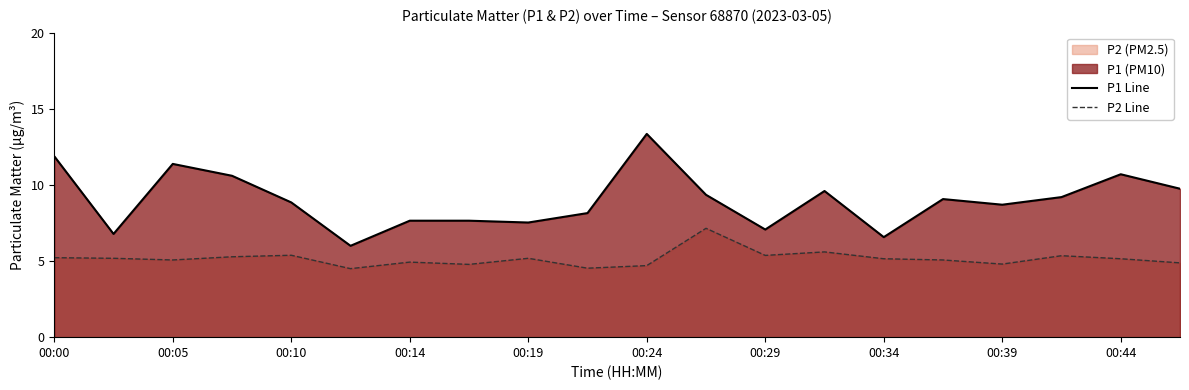

What is the average value of the P2 Line series?

5.2